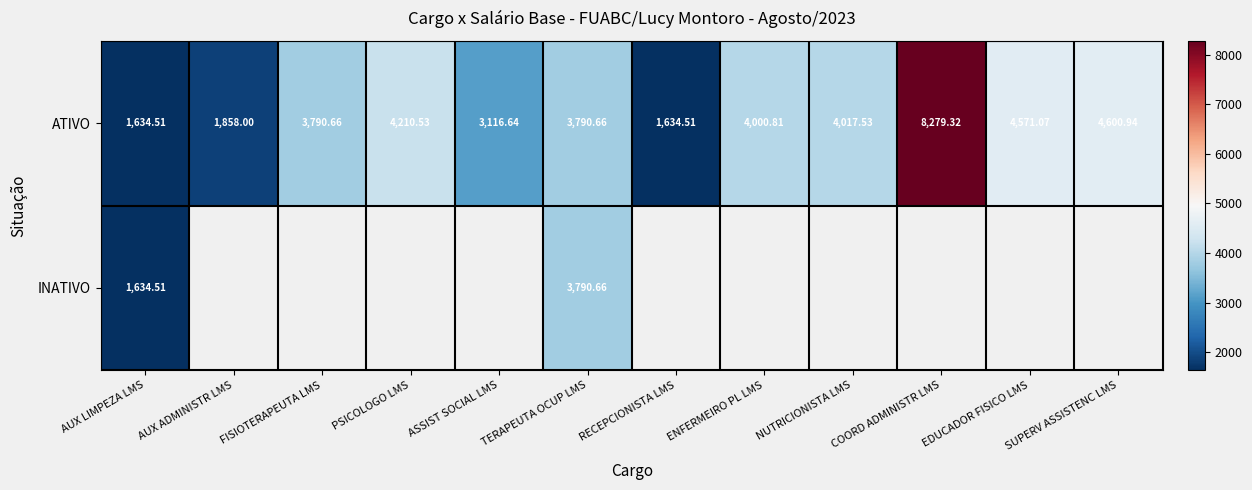

Which label corresponds to the largest value in the chart?

COORD ADMINISTR LMS